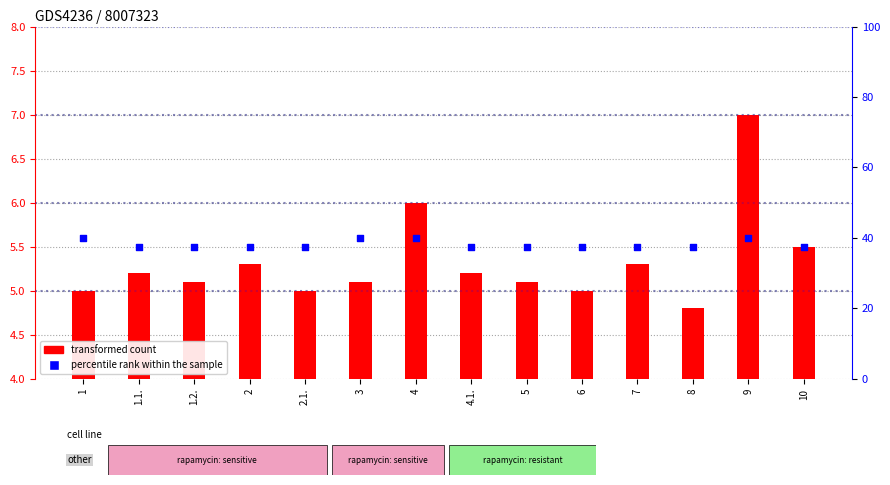

Is the value of percentile rank within the sample at 10 greater than the value of transformed count at 4.1.?

Yes